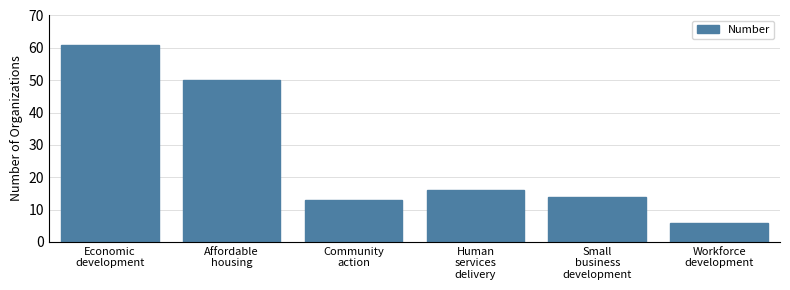

Reading left to right, transcribe all the data shown in this chart.

61	50	13	16	14	6